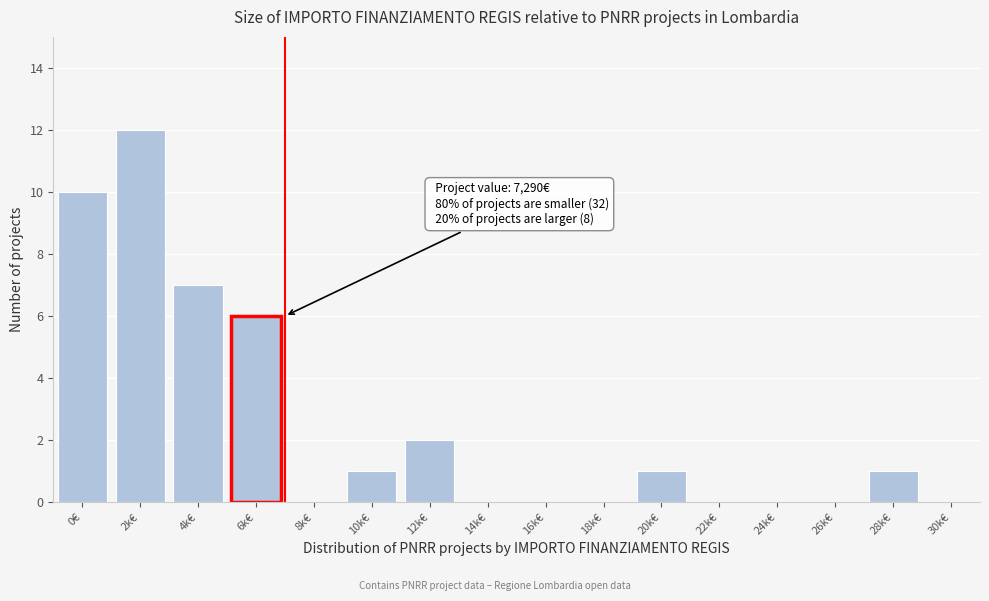

Reading left to right, list all the values displayed in this chart.

0€=10	2k€=12	4k€=7	6k€=6	8k€=0	10k€=1	12k€=2	14k€=0	16k€=0	18k€=0	20k€=1	22k€=0	24k€=0	26k€=0	28k€=1	30k€=0